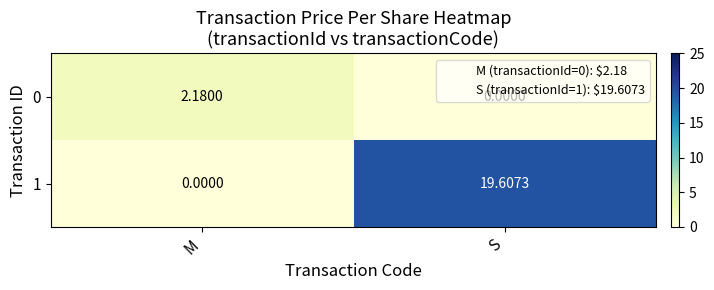

At how many categories does at least one series exceed 4?

1